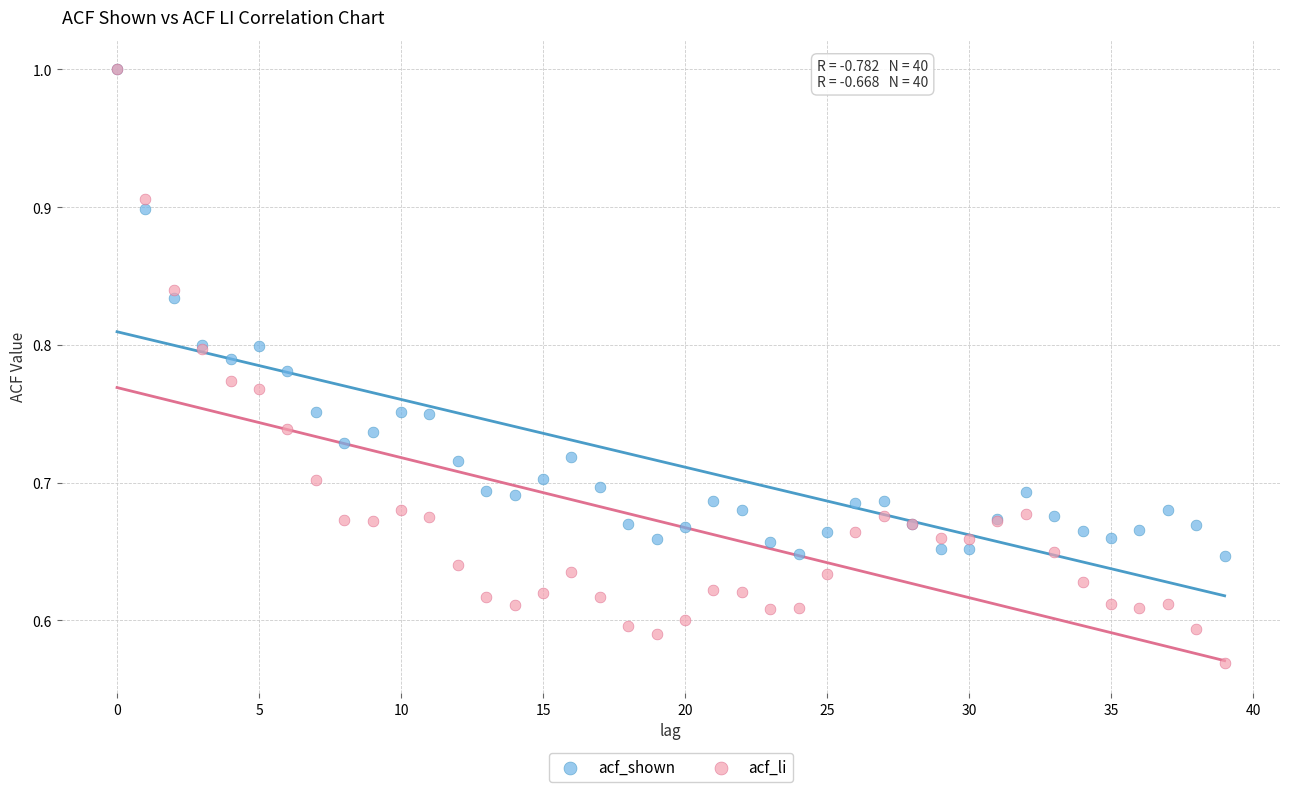

Which series has the widest spread of Y values?

acf_li